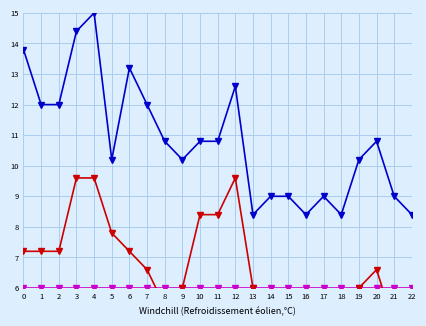

At which category is the sum across all series the highest?

4